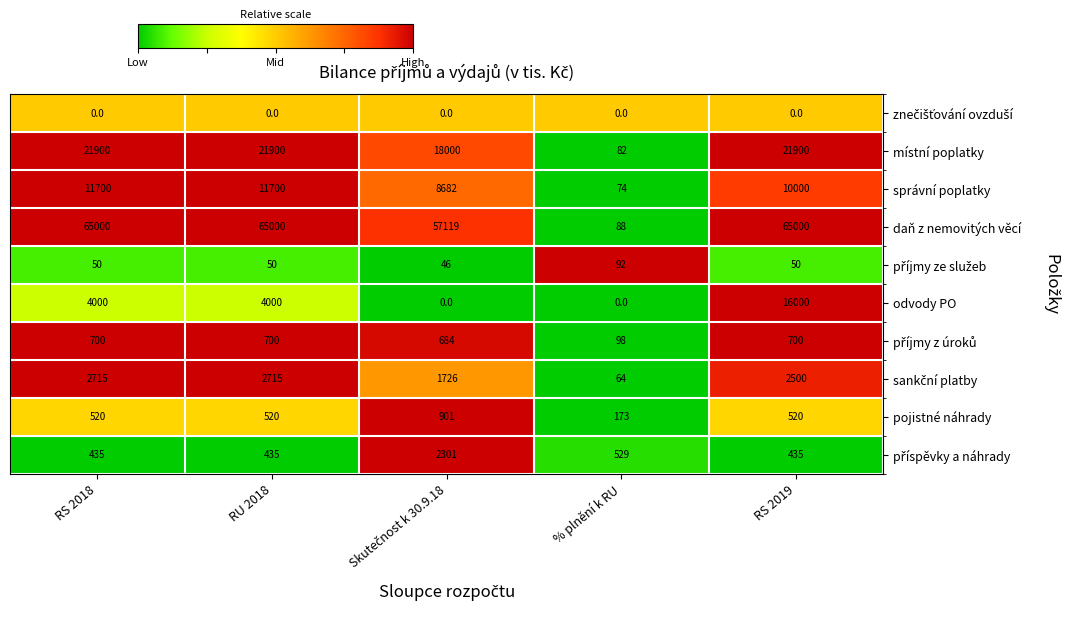

What is the difference between the highest and lowest values at RS 2018?

65000